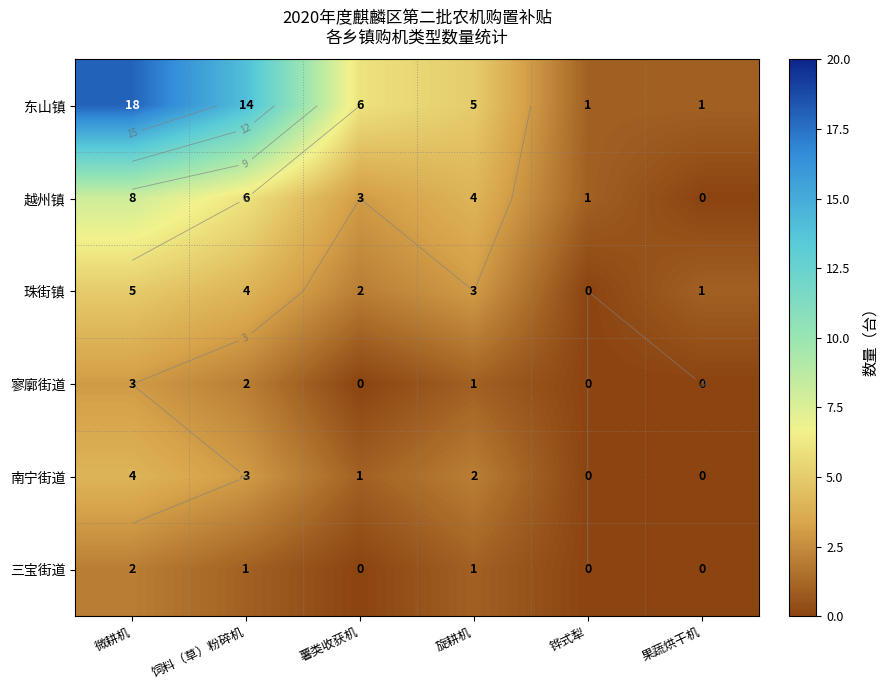

What is the difference between the second highest and minimum values in the 南宁街道 series?

3